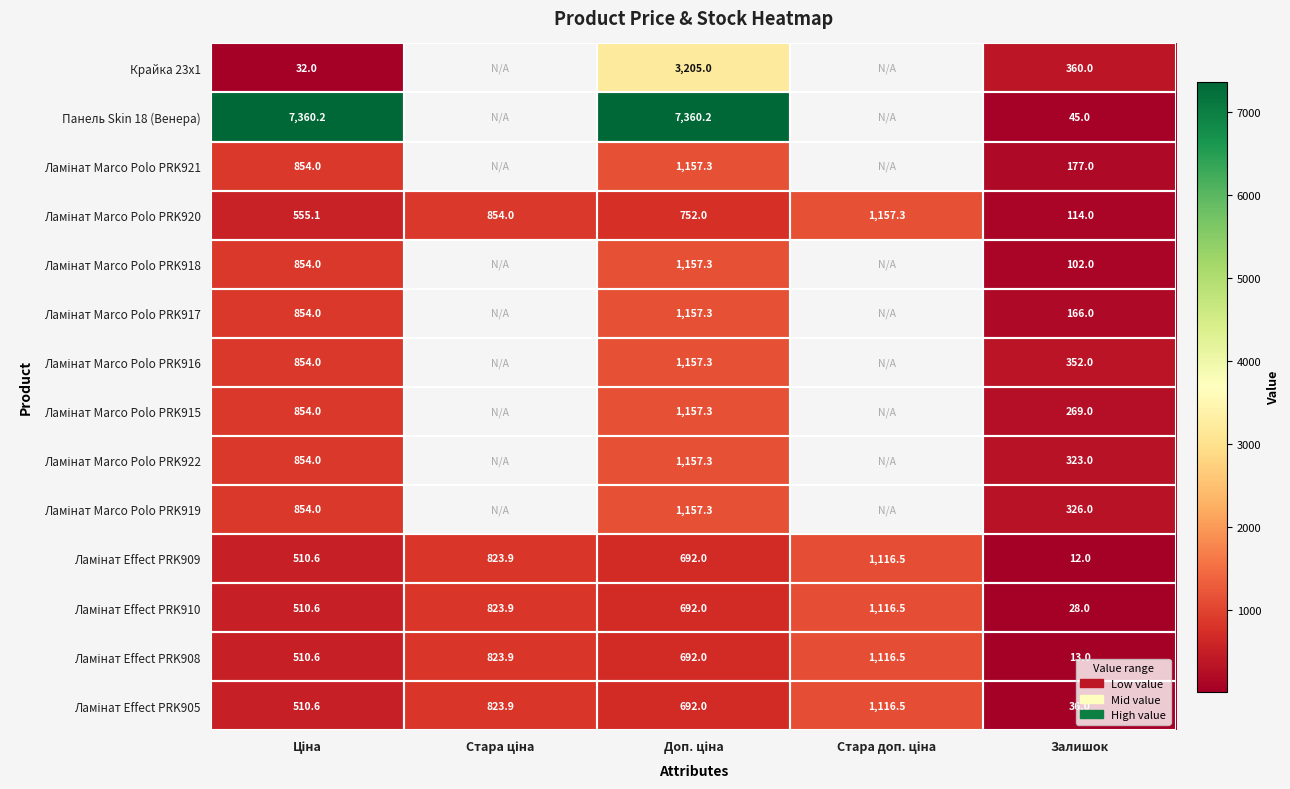

How many data points does each series have?

5